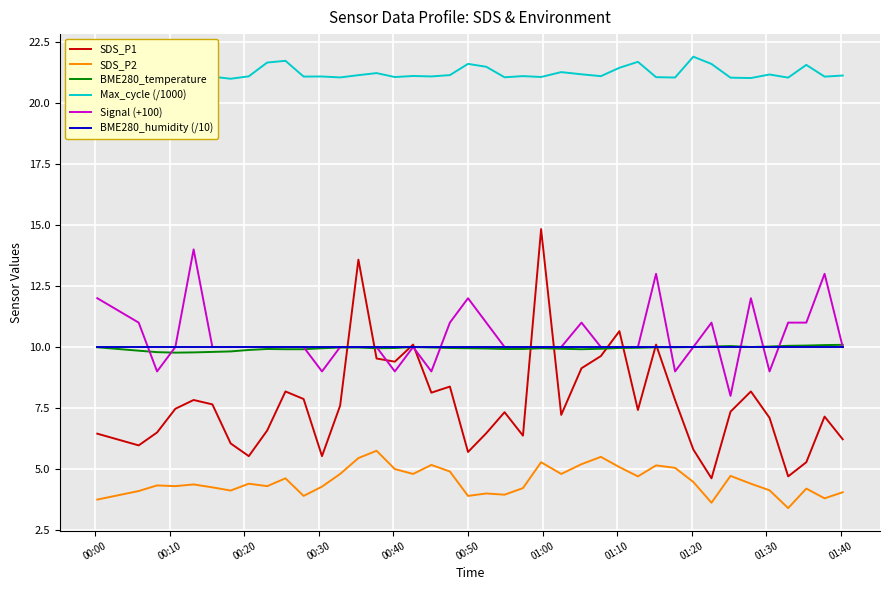

What are all the series names shown in the legend?

SDS_P1, SDS_P2, BME280_temperature, Max_cycle (/1000), Signal (+100), BME280_humidity (/10)